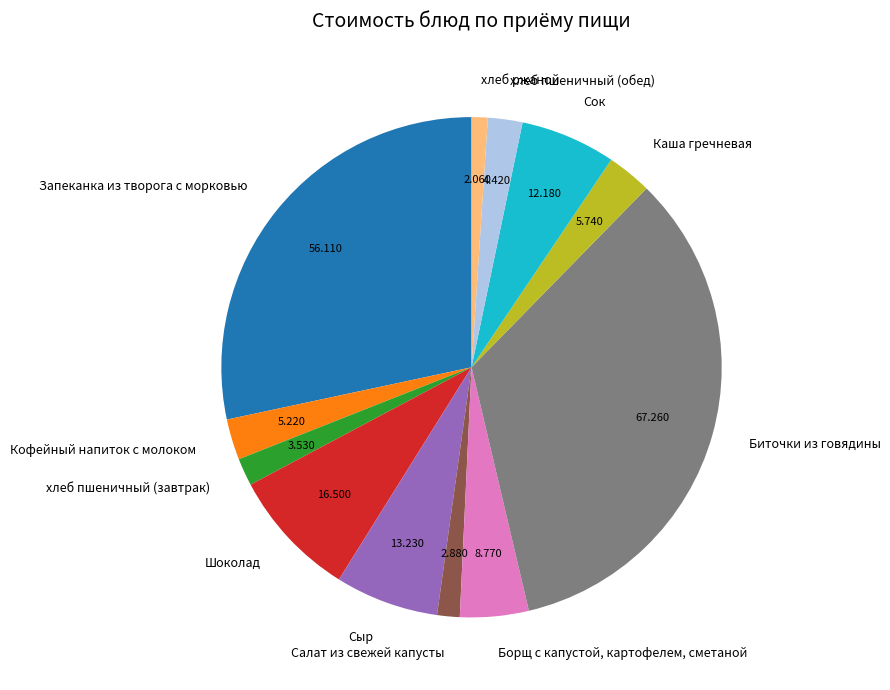

Which category has the biggest portion of the pie?

Биточки из говядины